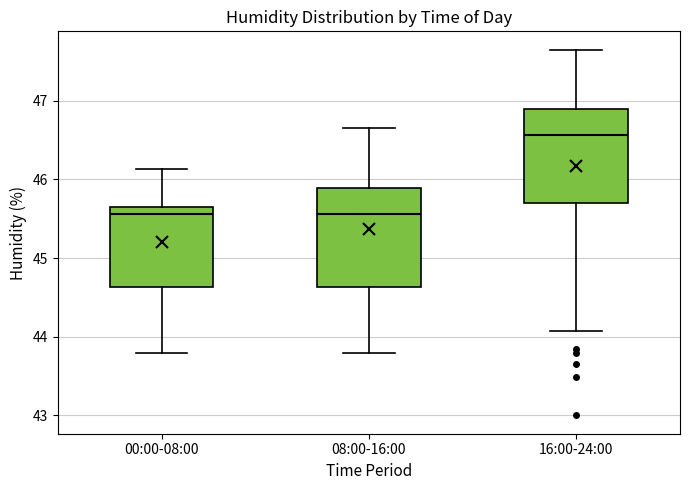

Reading left to right, read every box against the y-axis: the position of its median line, the range the box covers, and the ends of its whiskers. The values are not printed on the chart, so give them approximately, as read against the axis.

00:00-08:00: median 45.6, box 44.6 to 45.7, whiskers 43.8 to 46.1
08:00-16:00: median 45.6, box 44.6 to 45.9, whiskers 43.8 to 46.7
16:00-24:00: median 46.6, box 45.7 to 46.9, whiskers 44.1 to 47.7